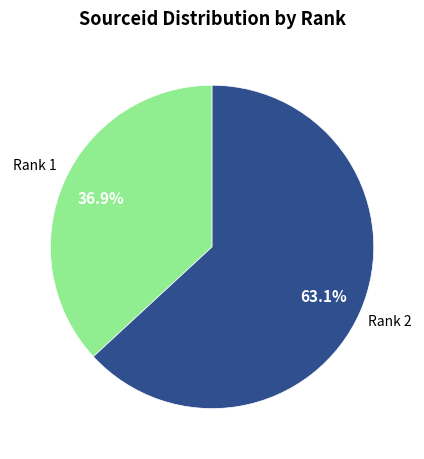

Does any single category account for the majority?

Yes